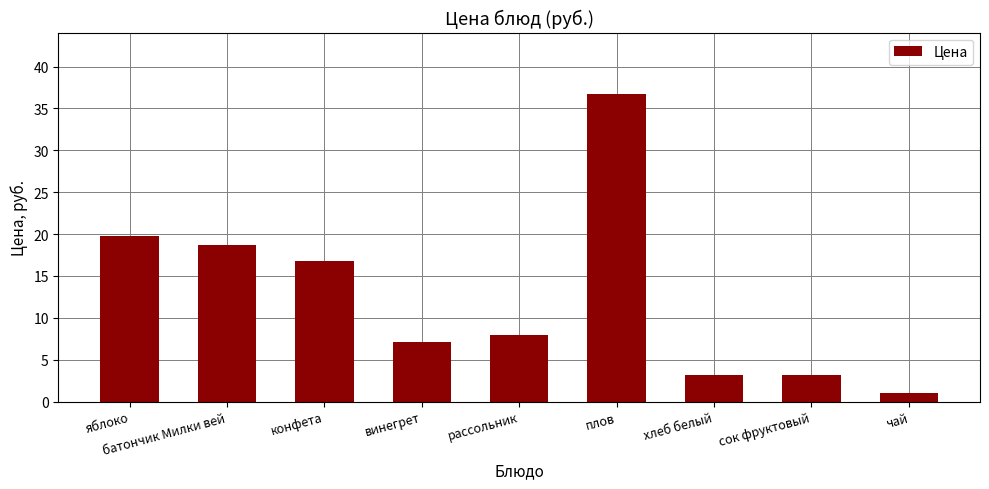

What is the sum of all values?

114.1